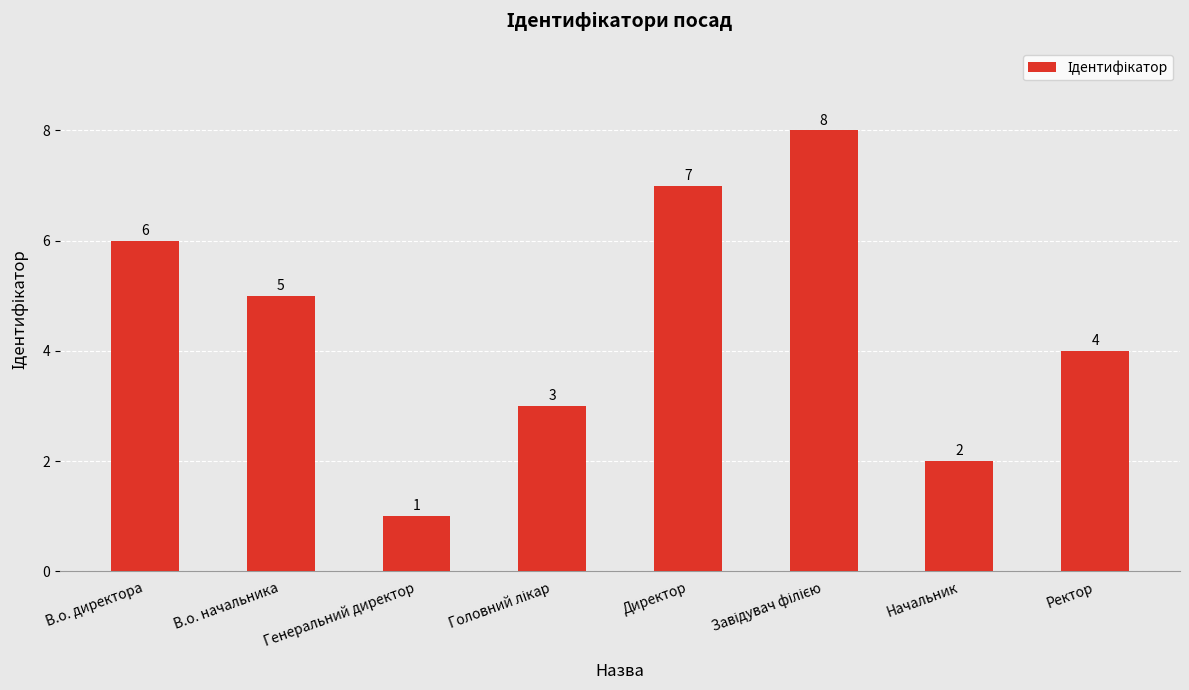

What is the smallest value displayed?

1